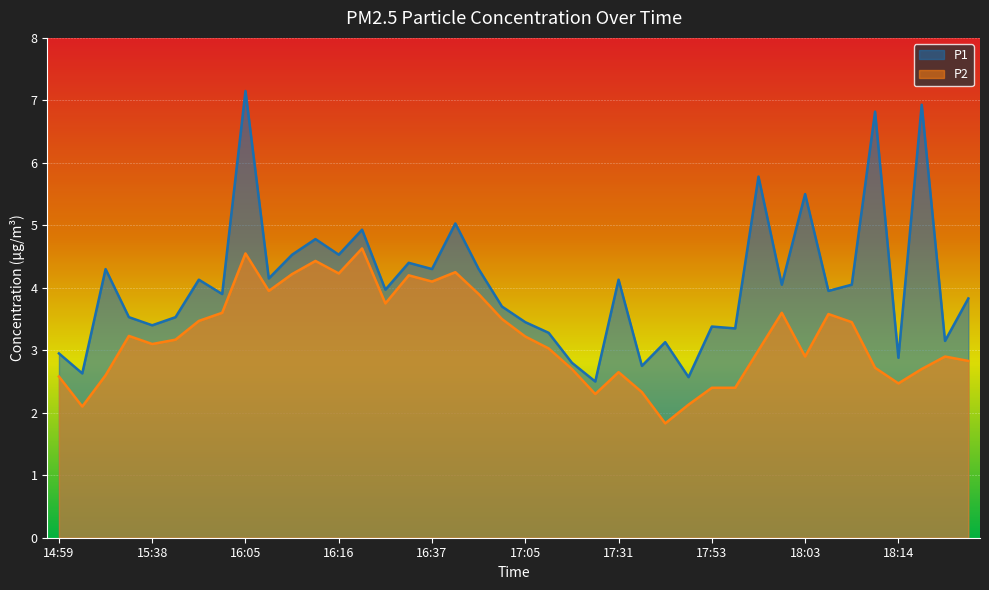

What is the sum of all P1 values?

162.4